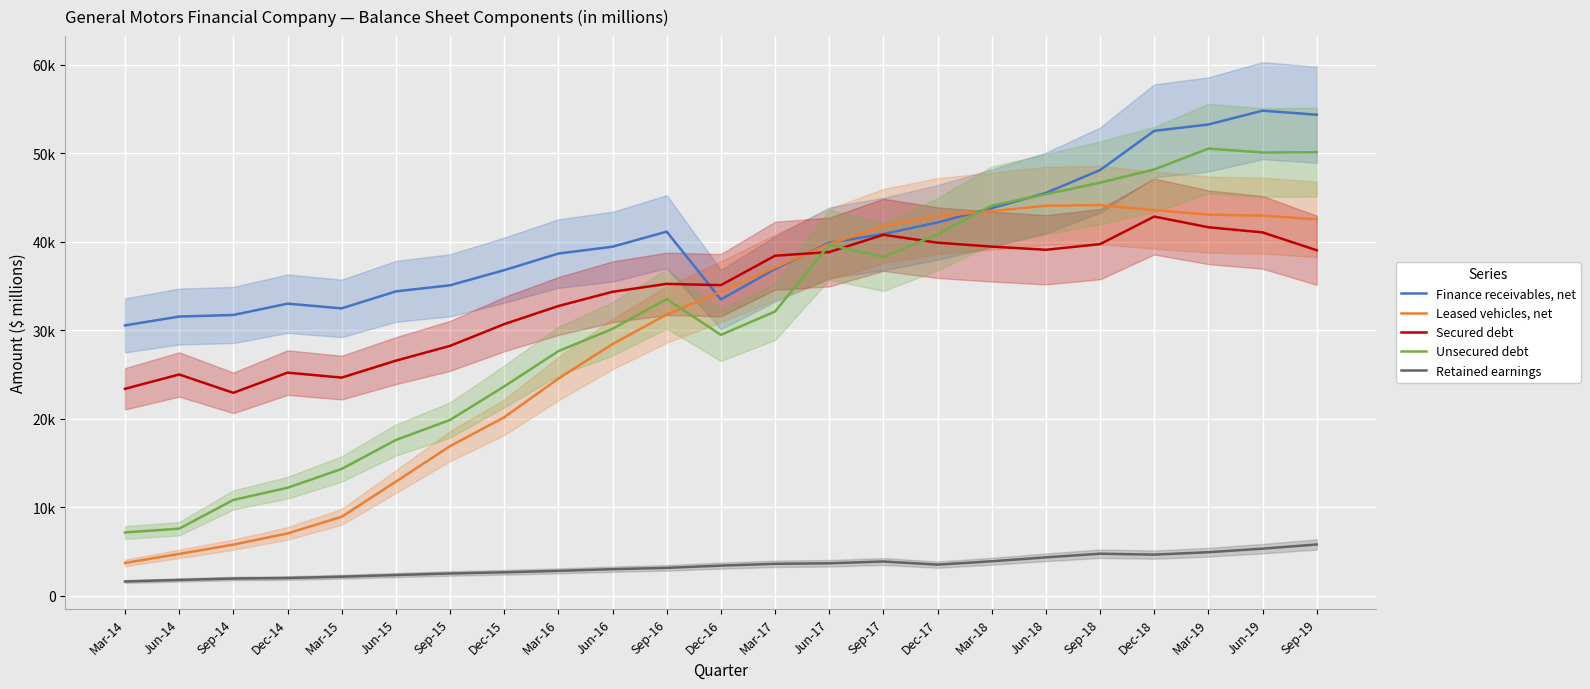

True or false: Retained earnings and Finance receivables, net cross at least once.

False